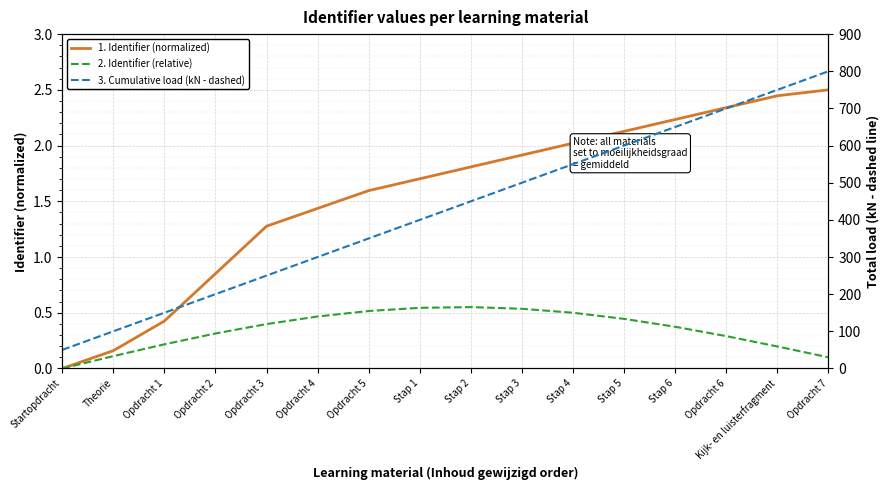

True or false: 2. Identifier (relative) and 3. Cumulative load (kN - dashed) cross at least once.

False